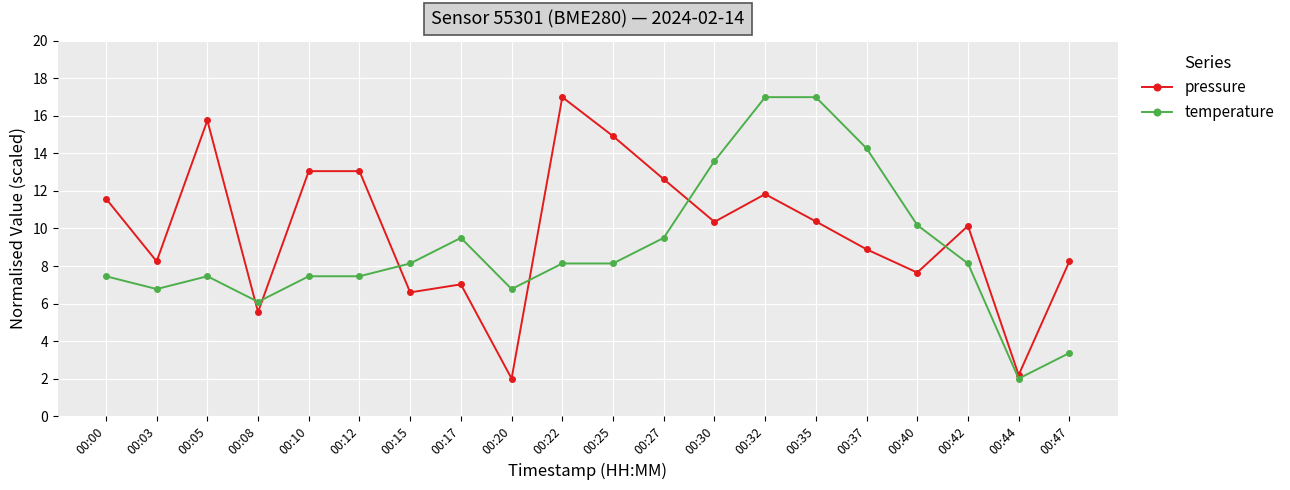

How many times do temperature and pressure cross each other?

6